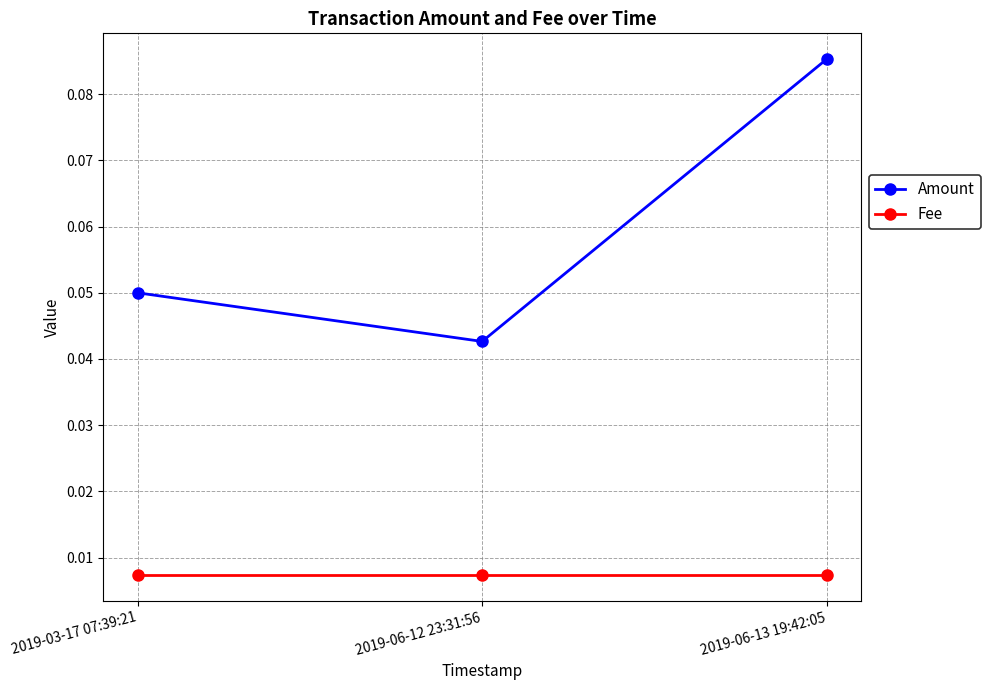

At which category does the chart reach its peak across all series?

2019-06-13 19:42:05